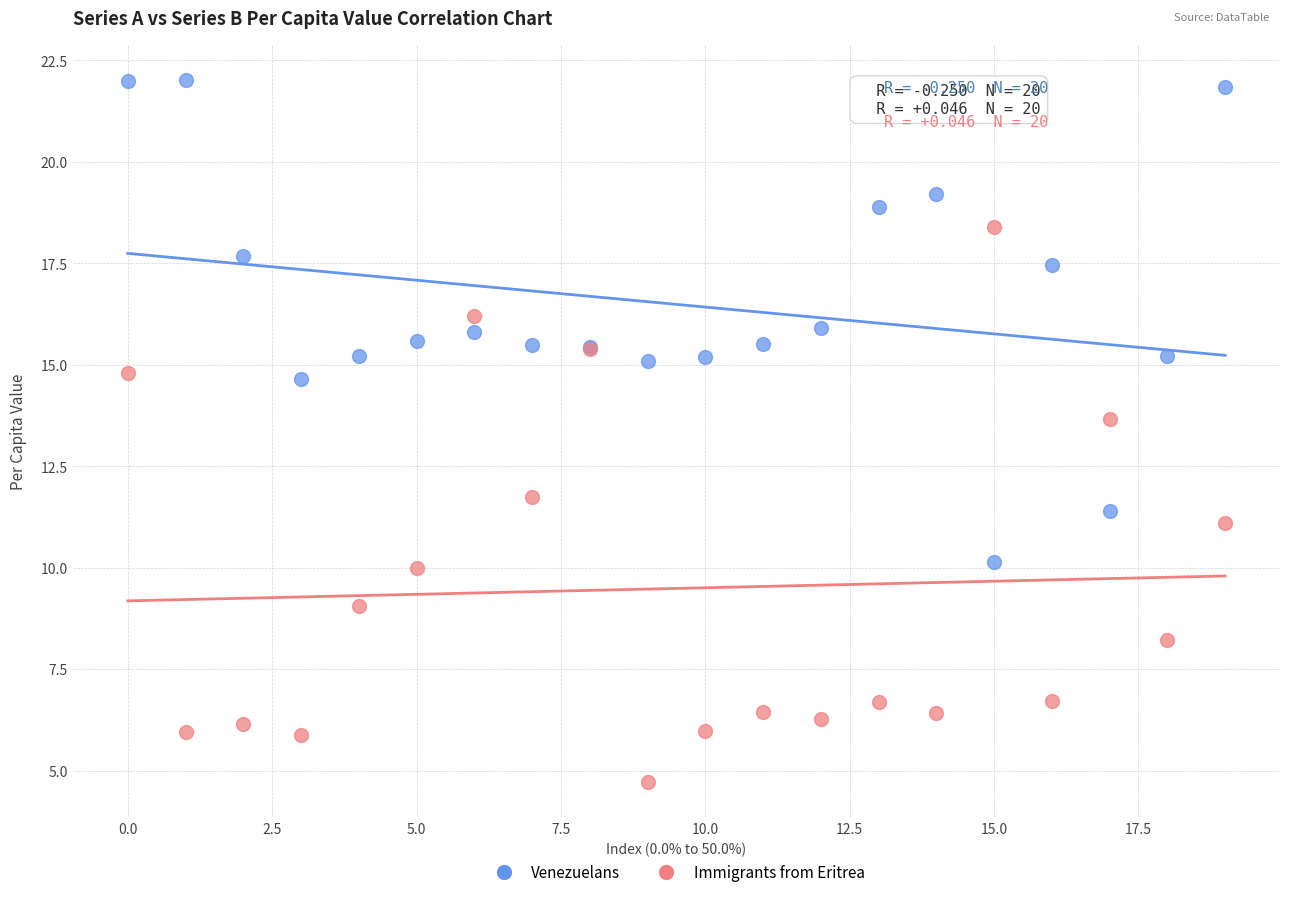

Across all series, what Y value is closest to 13?

13.7